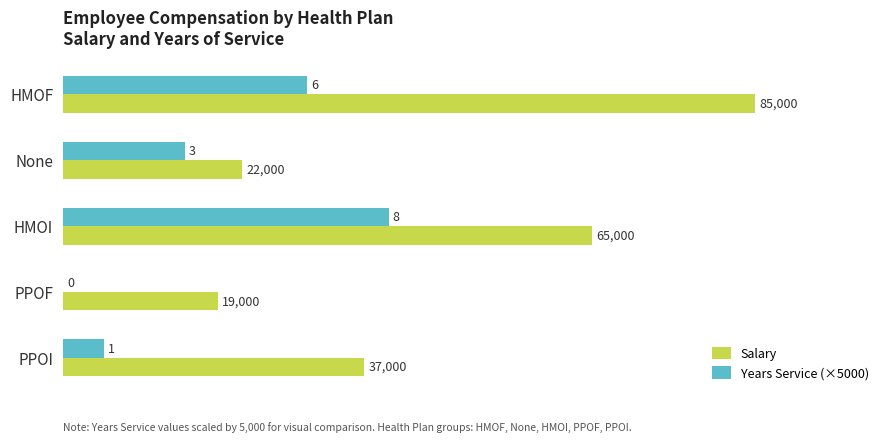

At which category is the sum across all series the highest?

HMOF